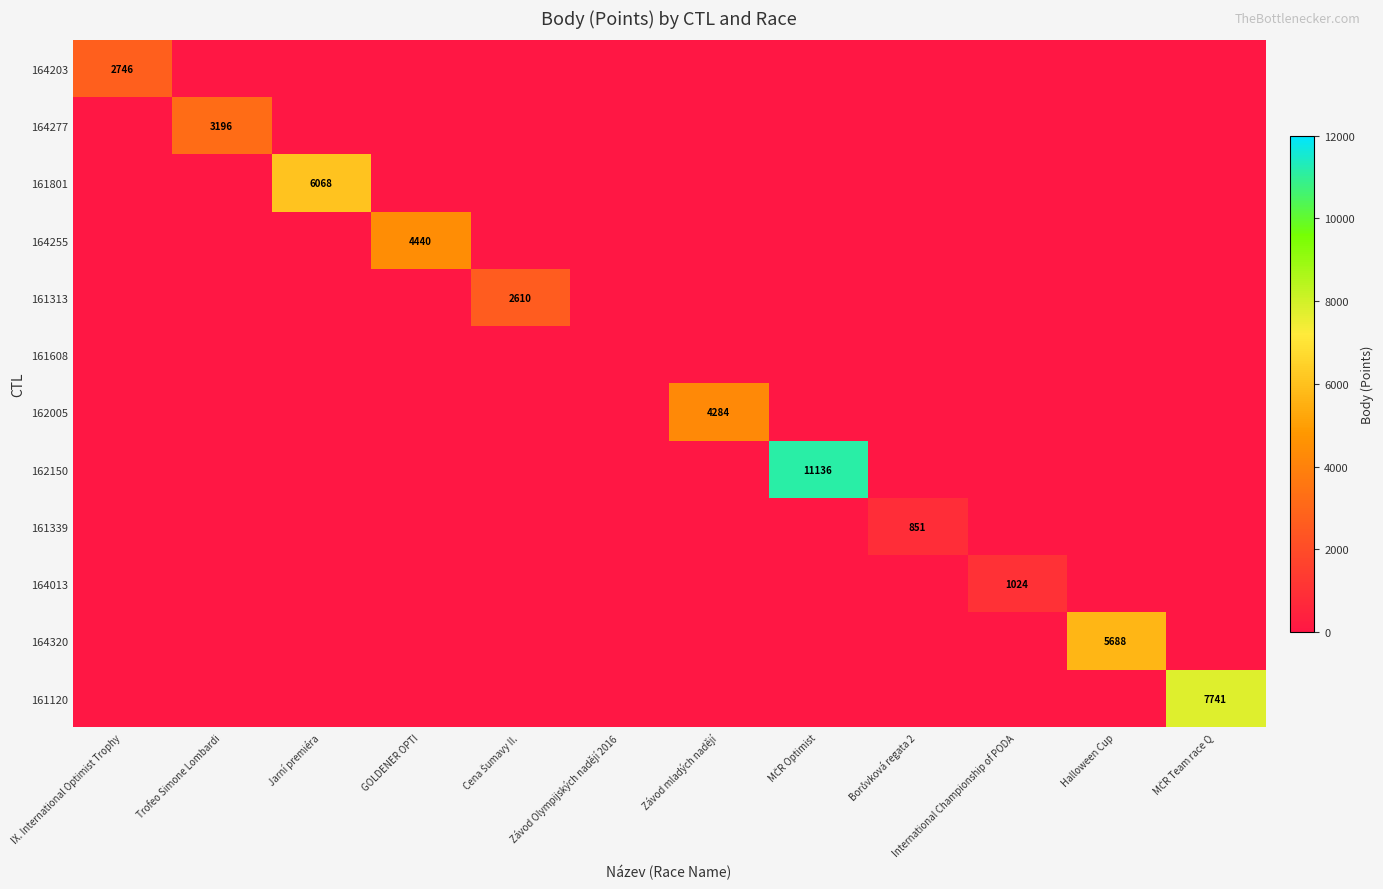

True or false: 161120 has a value of -4428 at Trofeo Simone Lombardi.

False